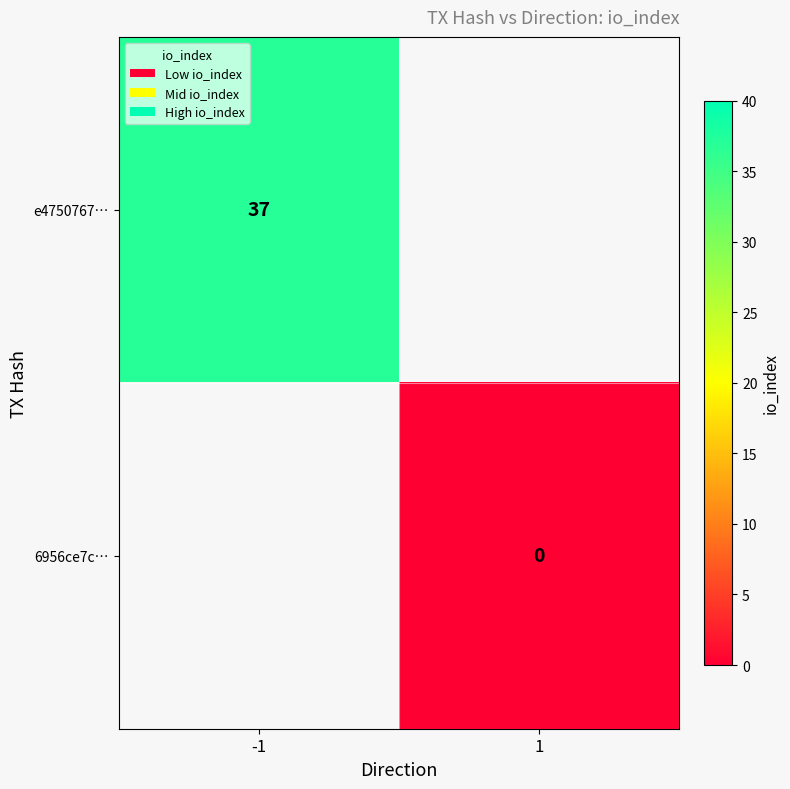

Is it true that e4750767… equals 37 at -1?

True